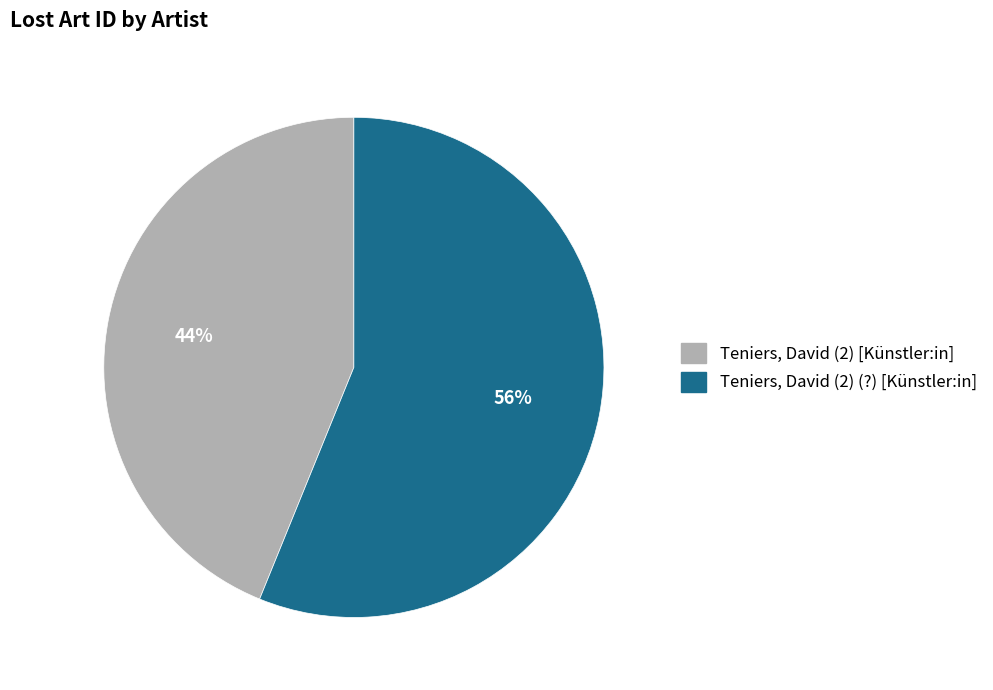

Does Teniers, David (2) (?) [Künstler:in] represent more than half of the total?

Yes